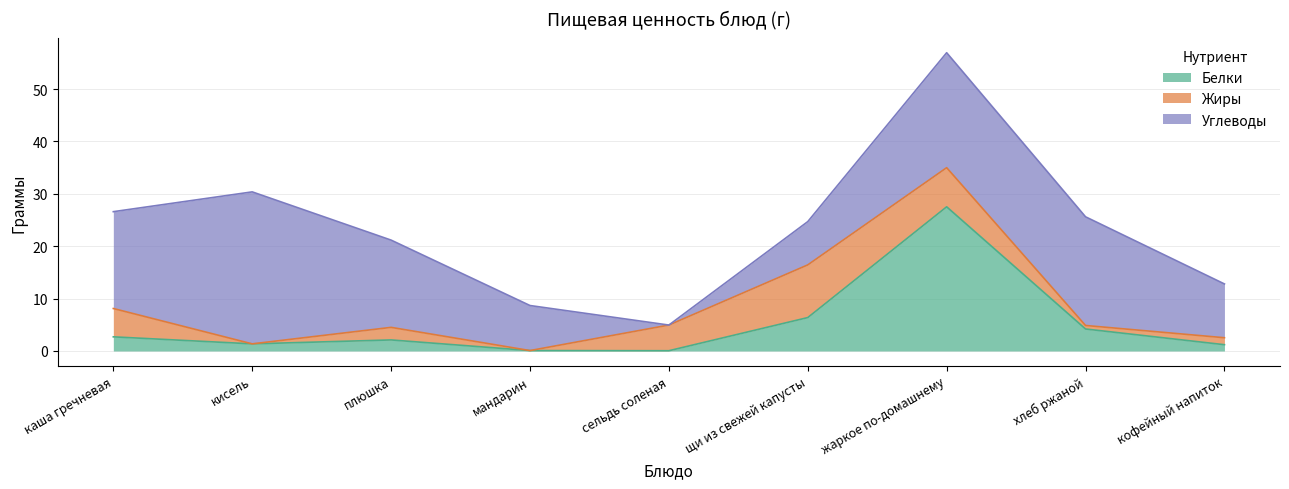

At which category is the sum across all series the highest?

жаркое по-домашнему